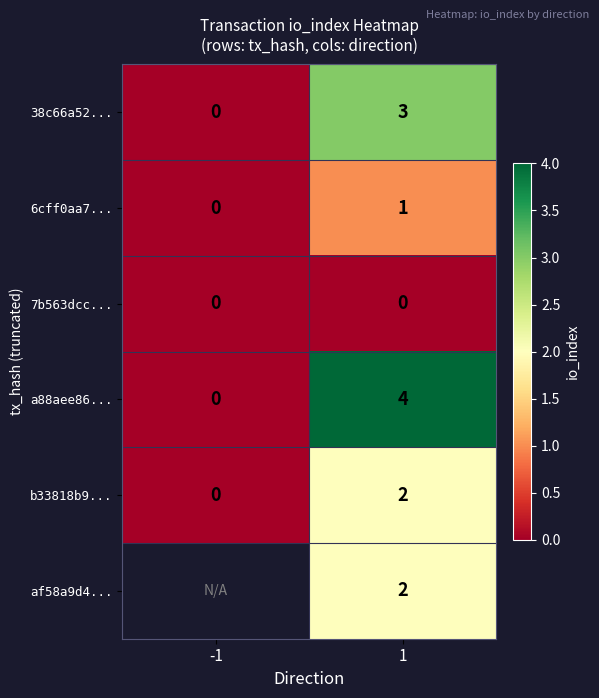

What is the difference between the highest and lowest values at 1?

4